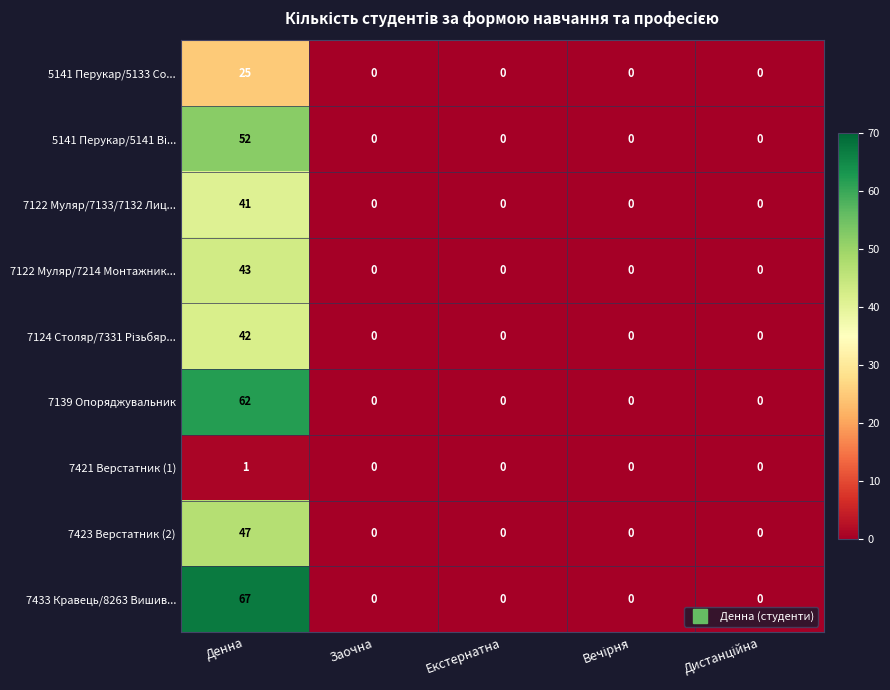

True or false: 7122 Муляр/7133/7132 Лиц... has a value of 0 at Екстернатна.

True